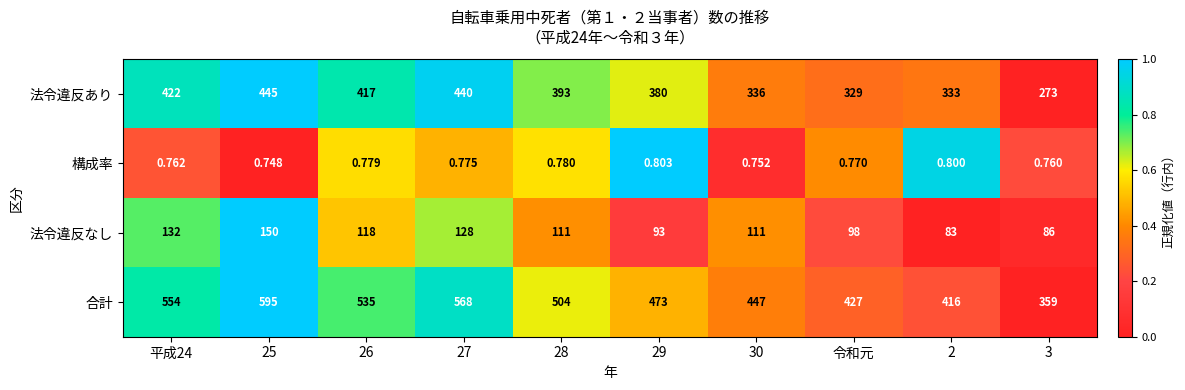

Rank the series at 27 from lowest to highest value.

構成率, 法令違反なし, 法令違反あり, 合計